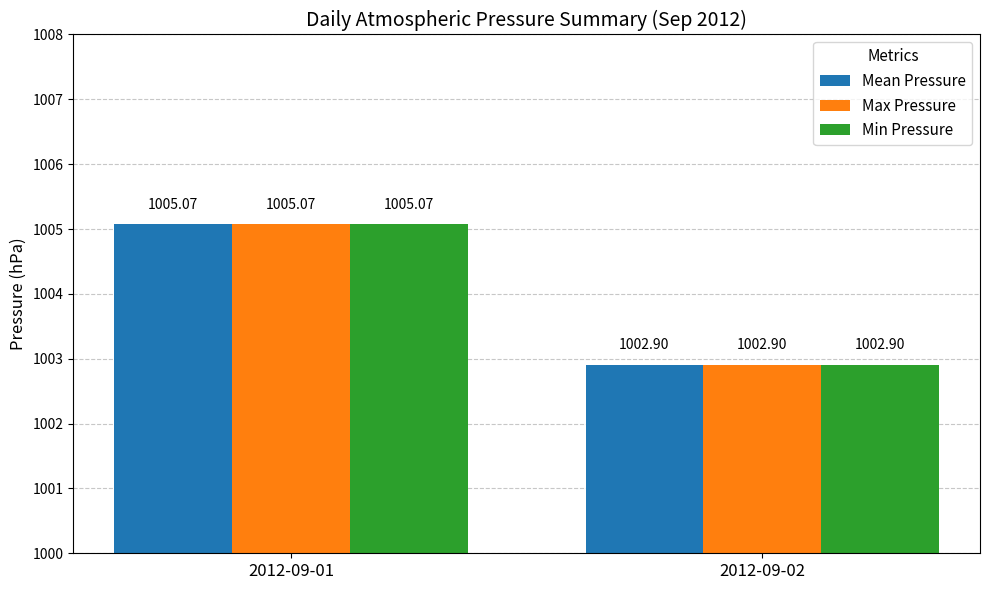

What is the maximum value shown in the chart?

1005.1